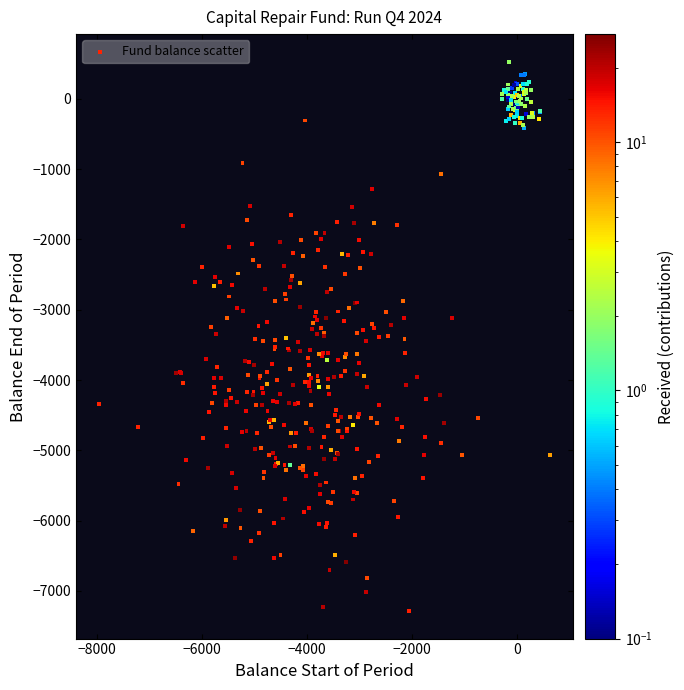

What is the range of X values (max minus min)?

8600.5